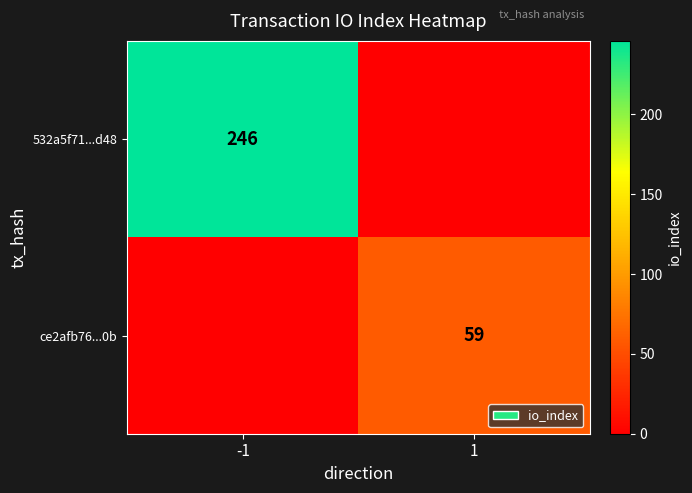

The ce2afb76...0b series shows 59 at 1. True or false?

True